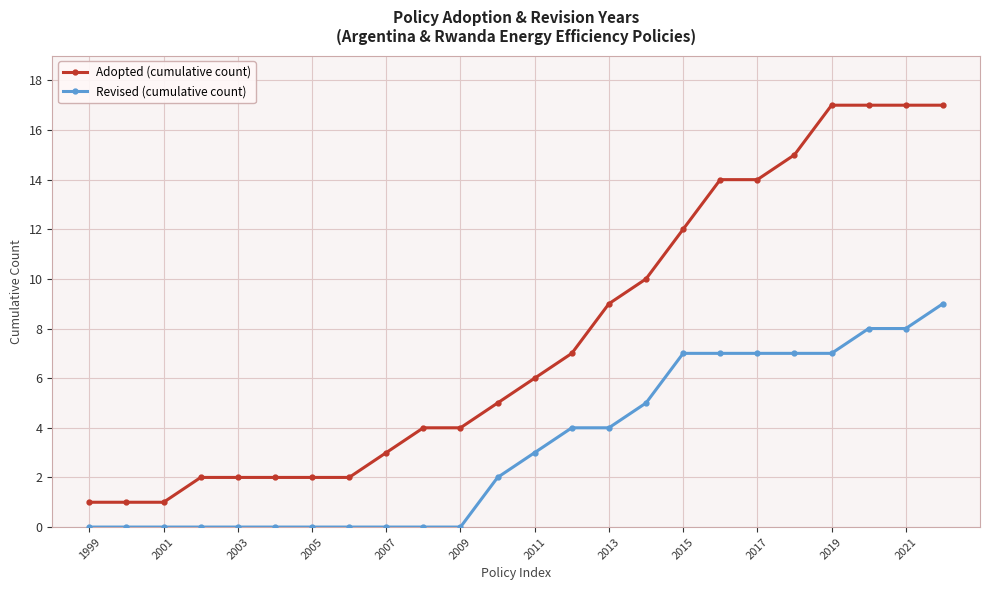

Which series has the largest range (max minus min)?

Adopted (cumulative count)